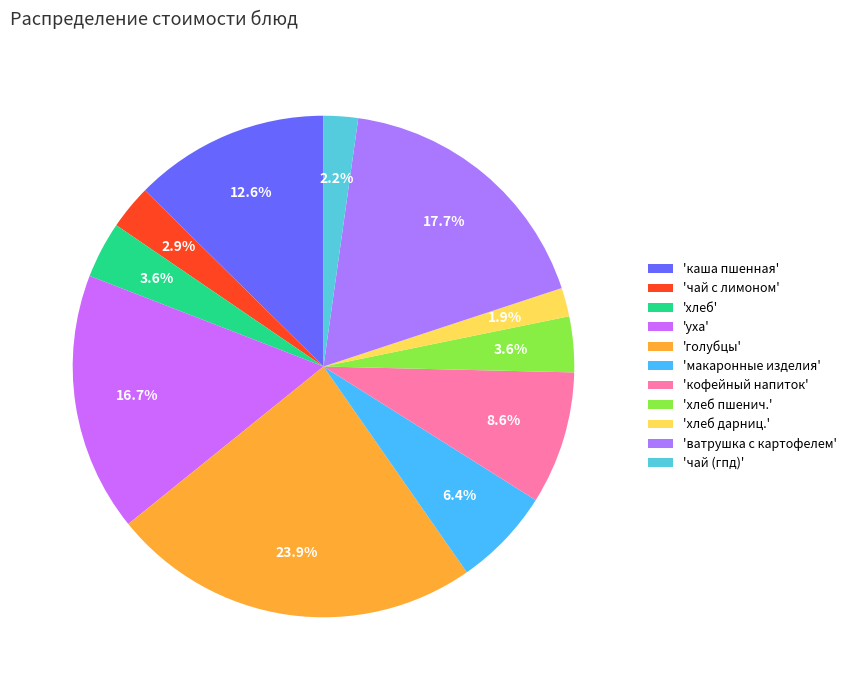

Count the number of slices in the pie.

11